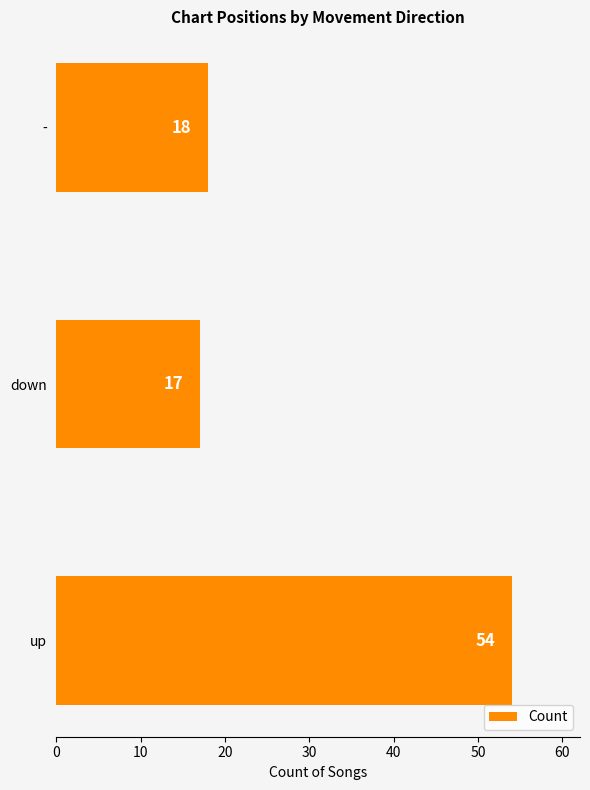

Are the bars grouped side by side (vs. stacked)?

No